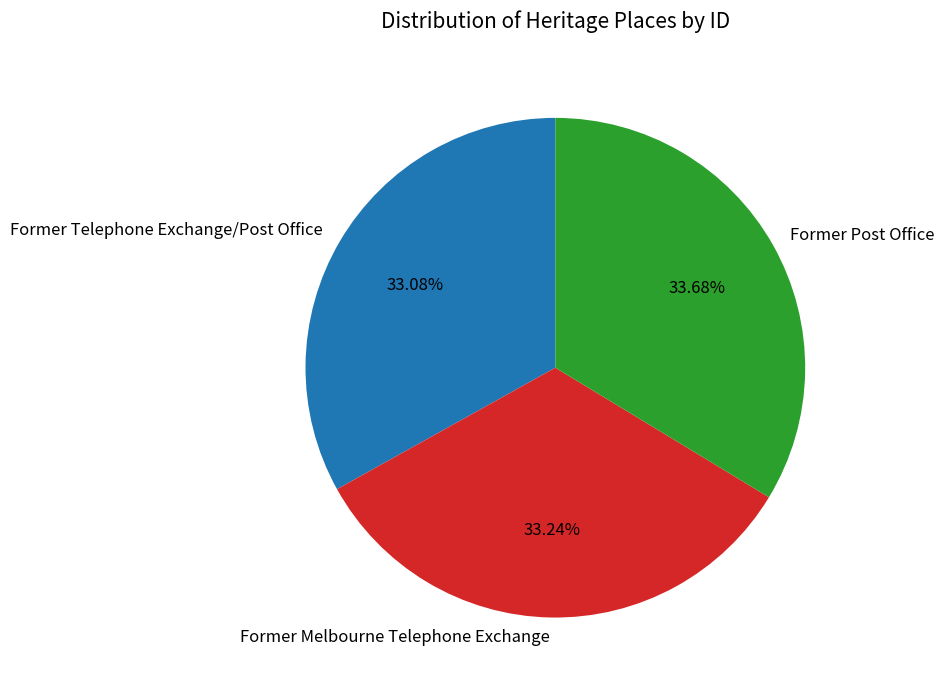

Combined, do Former Telephone Exchange/Post Office and Former Post Office account for over 50%?

Yes